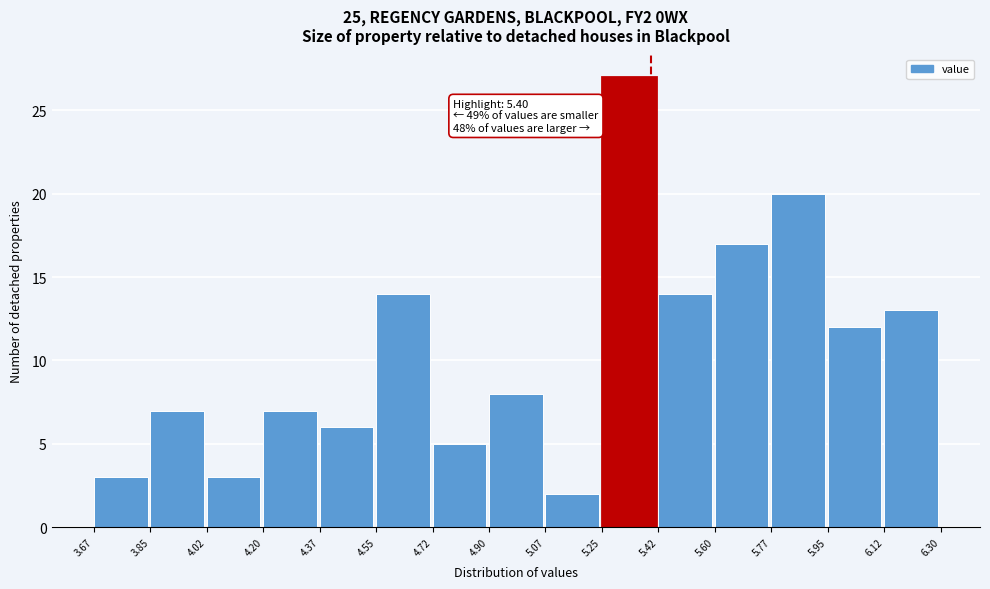

Over which range of the x-axis is the bar tallest?

5.25 to 5.42